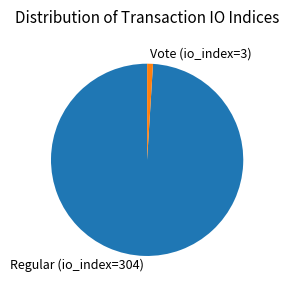

The Regular (io_index=304) slice represents 99% of the pie. True or false?

True